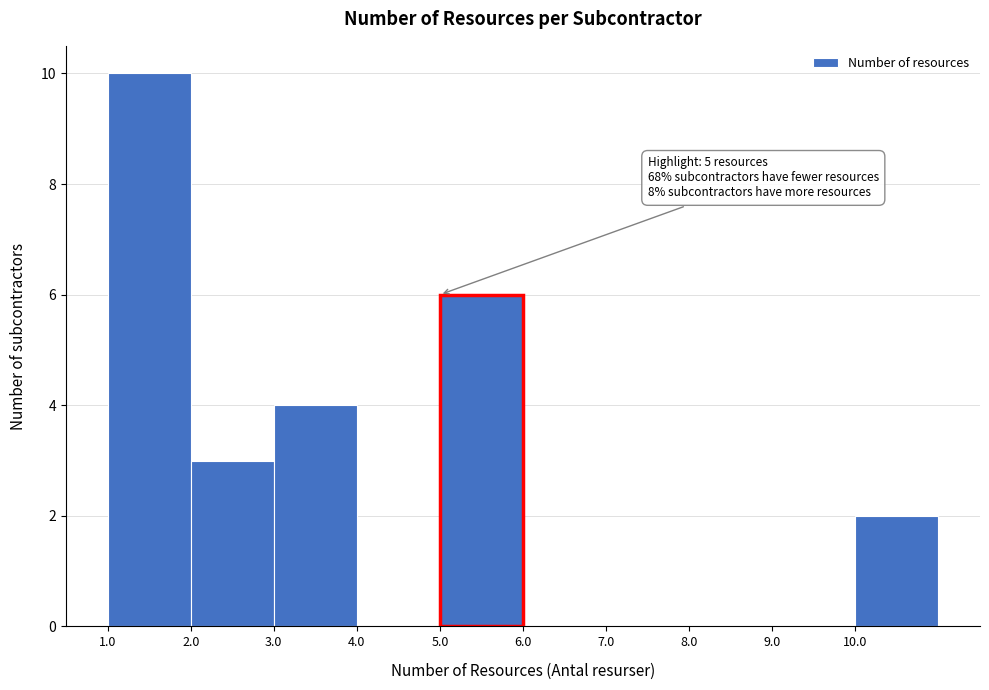

Which range on the x-axis has the tallest bar?

1 to 2